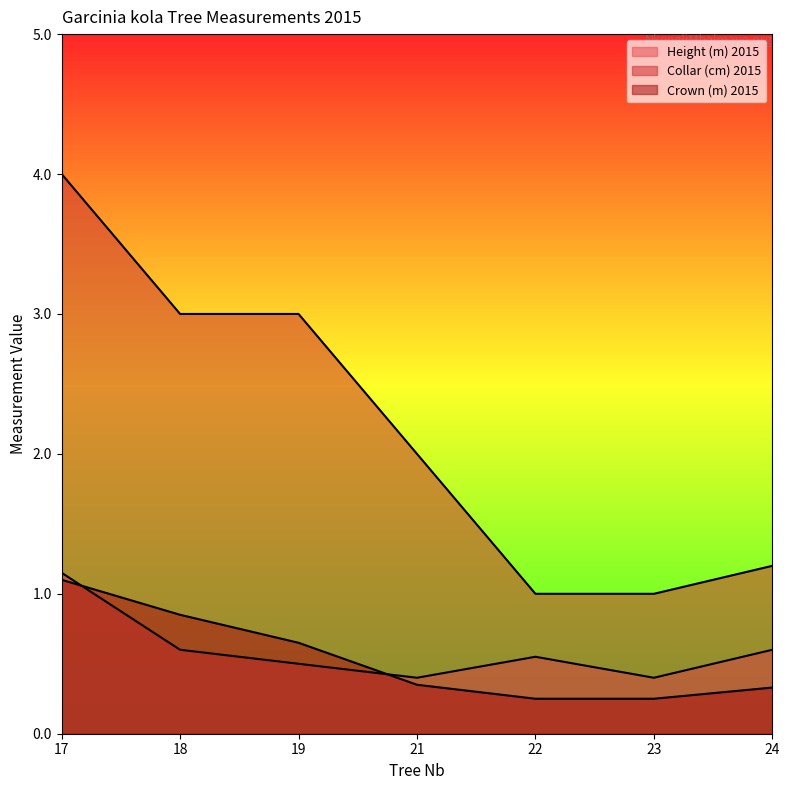

What is the average value of the Crown (m) 2015 series?

0.5